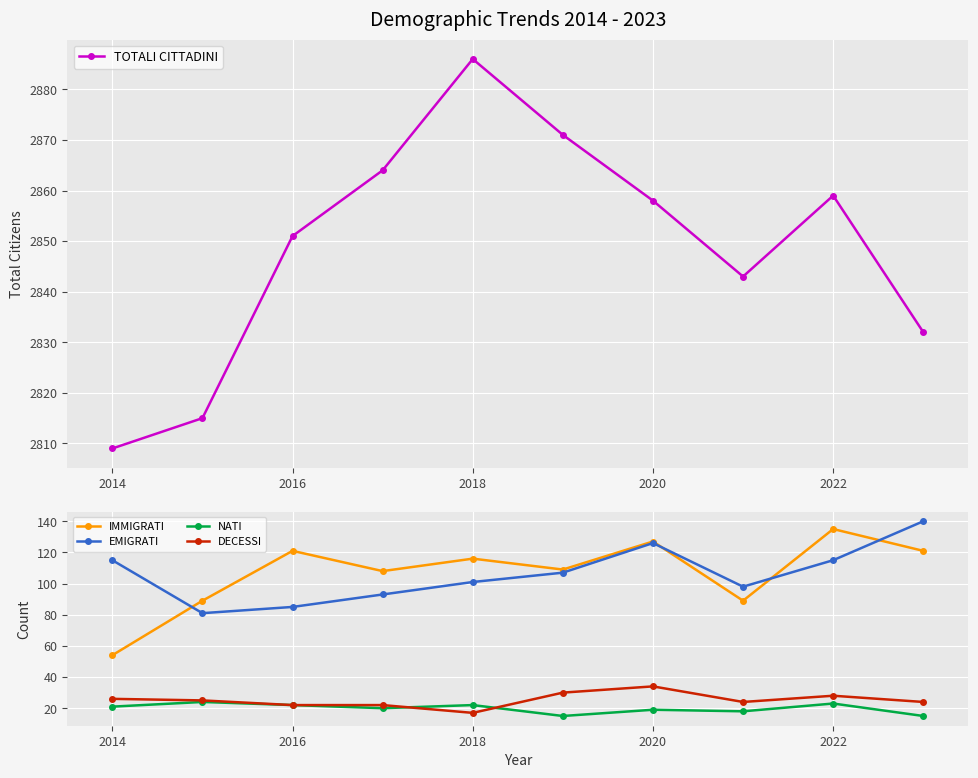

True or false: DECESSI and IMMIGRATI intersect in this chart.

False